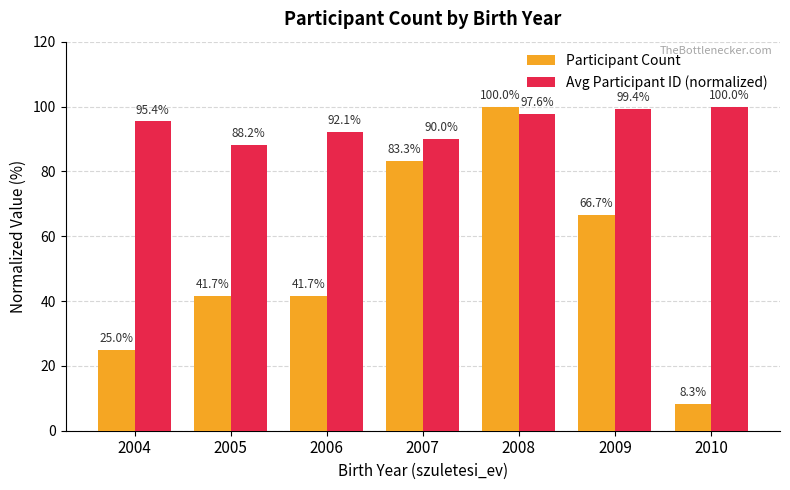

What is the sum of the Participant Count values at 2007 and 2005?

125.0